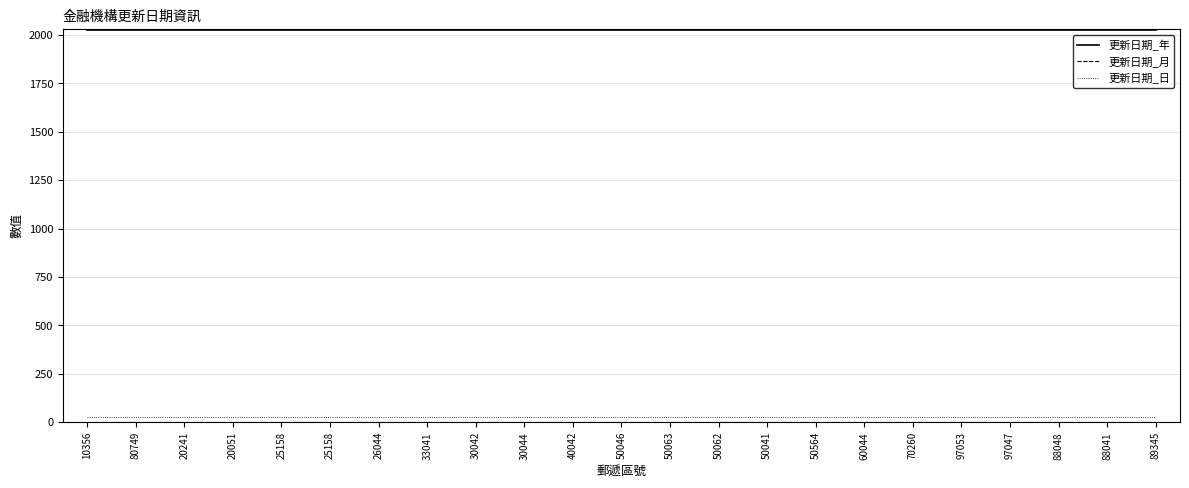

The 更新日期_年 series shows 2746 at 50062. True or false?

False